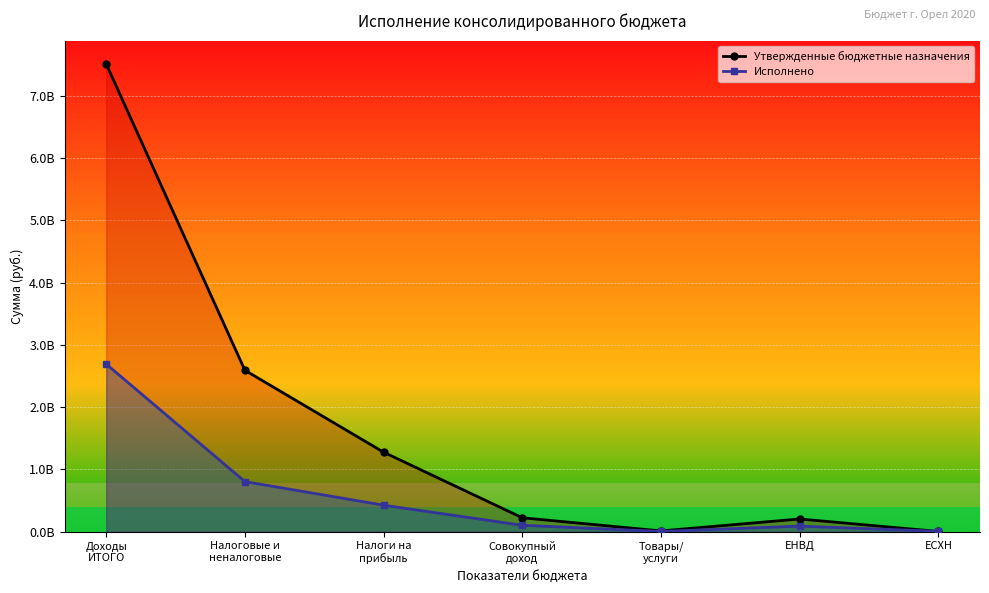

What are all the series names shown in the legend?

Утвержденные бюджетные назначения, Исполнено